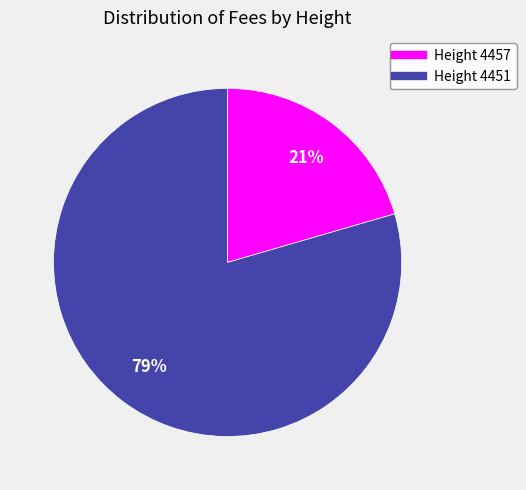

Count the number of slices in the pie.

2